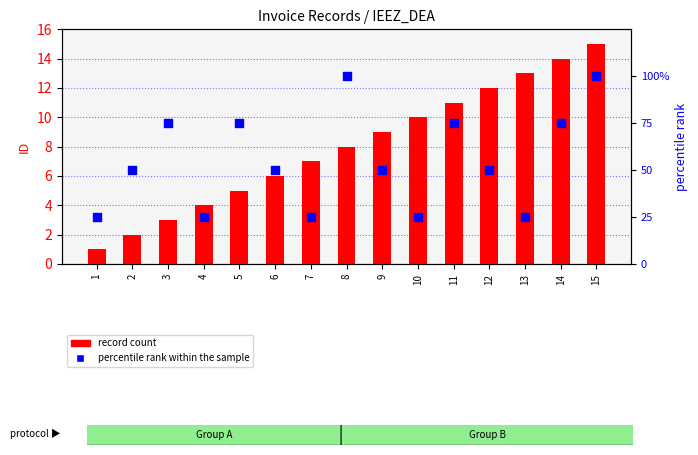

At how many categories does at least one series exceed 31?

10